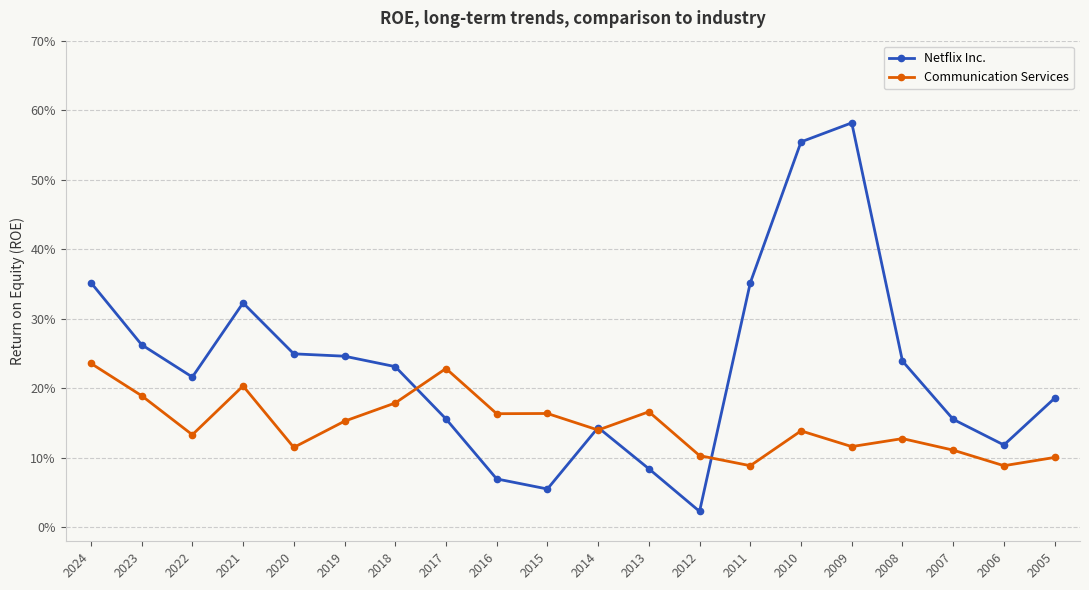

What are all the series names shown in the legend?

Netflix Inc., Communication Services